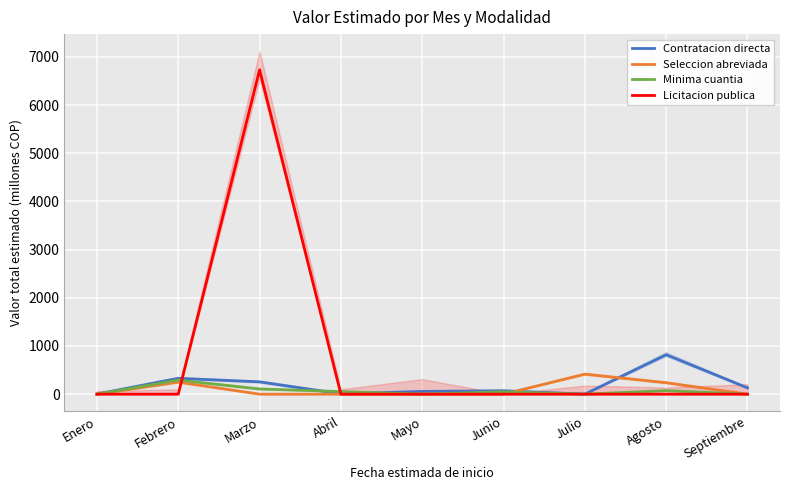

True or false: Seleccion abreviada and Licitacion publica intersect in this chart.

True